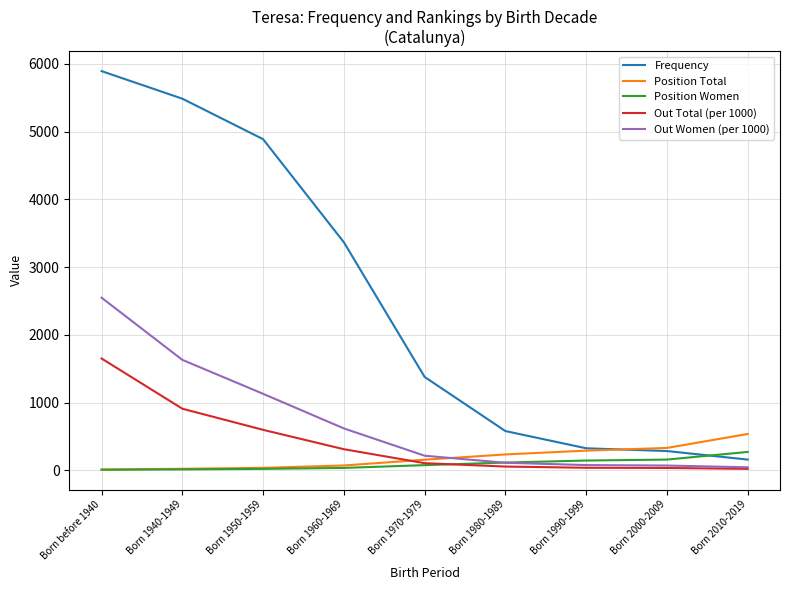

True or false: Frequency and Position Total intersect in this chart.

True